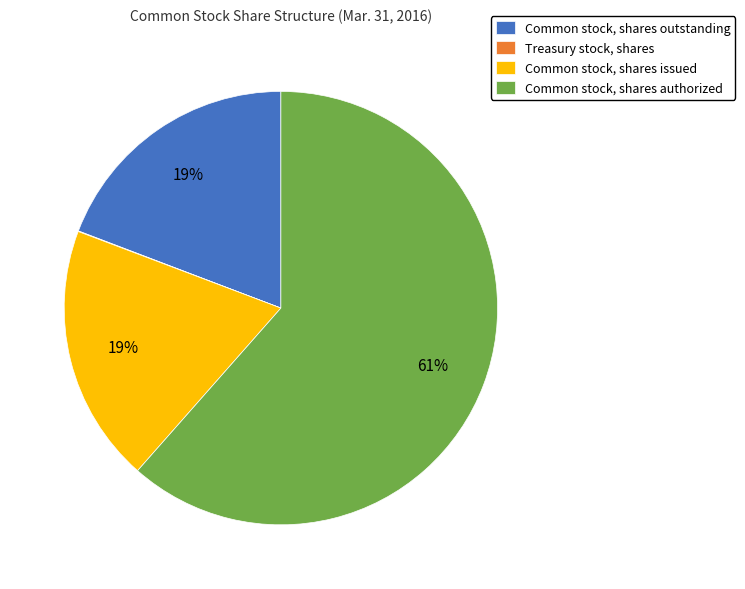

Which slice is the largest?

Common stock, shares authorized